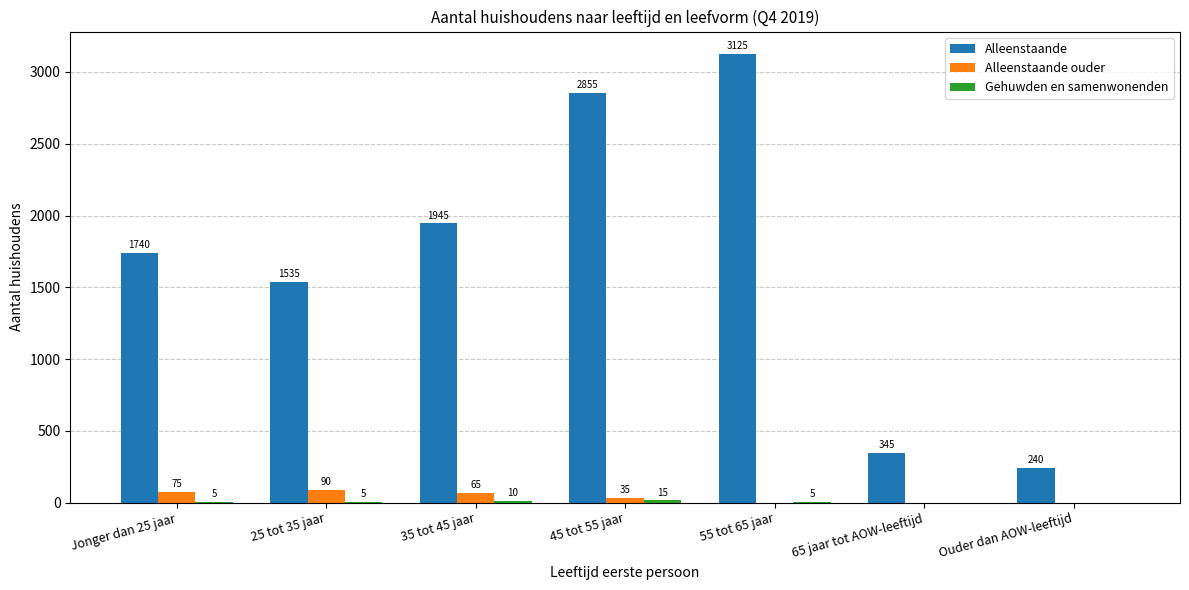

What is the approximate value of Alleenstaande at 55 tot 65 jaar?

3125